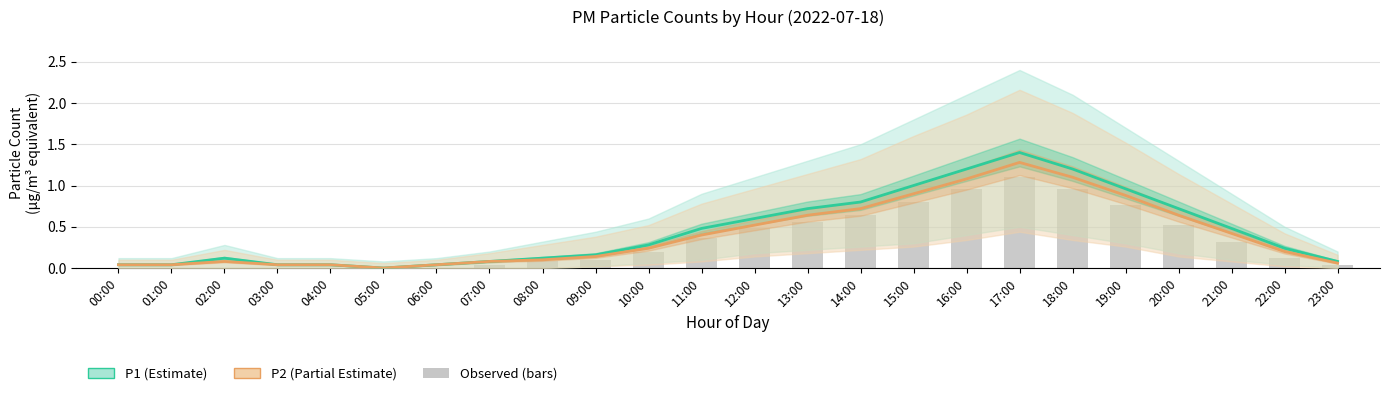

At which label is P2 (Partial Estimate) closest to 0?

05:00